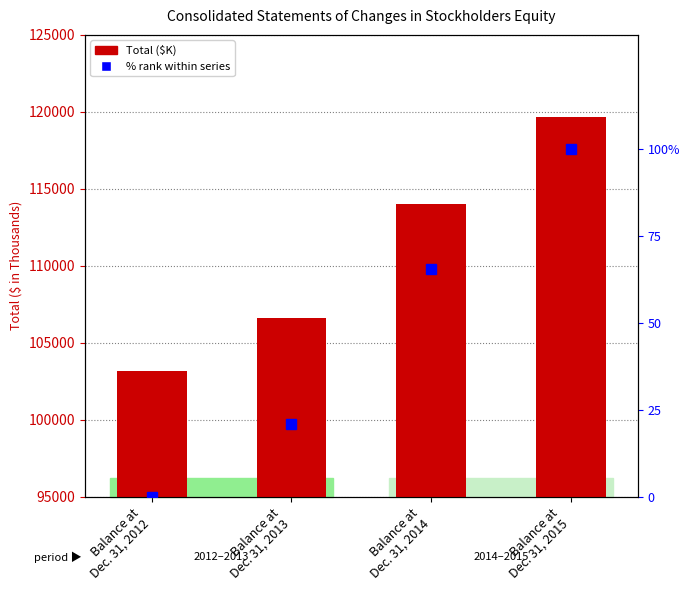

Which has a higher value, Balance at
Dec. 31, 2013 or Balance at
Dec. 31, 2014?

Balance at
Dec. 31, 2014